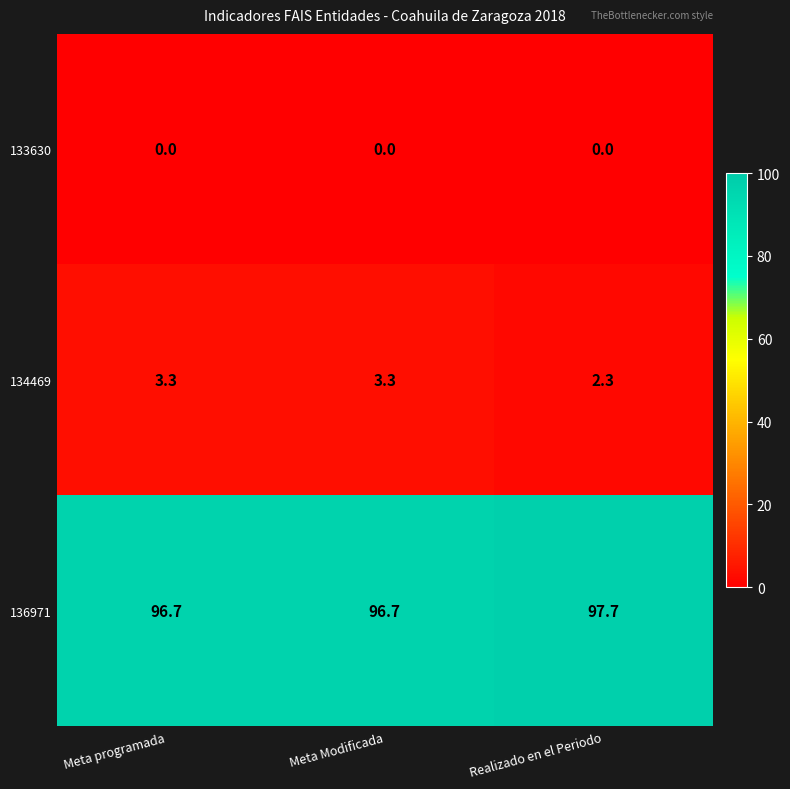

At which label does 134469 reach its minimum?

Realizado en el Periodo